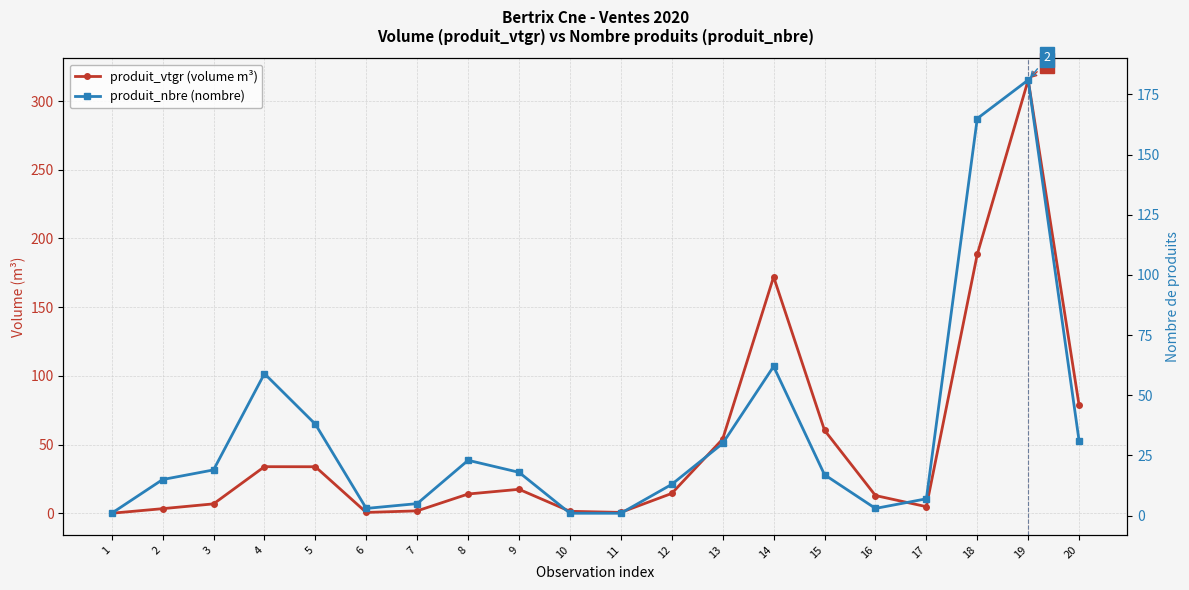

List the series in order of their peak value, lowest first.

produit_nbre (nombre), produit_vtgr (volume m³)